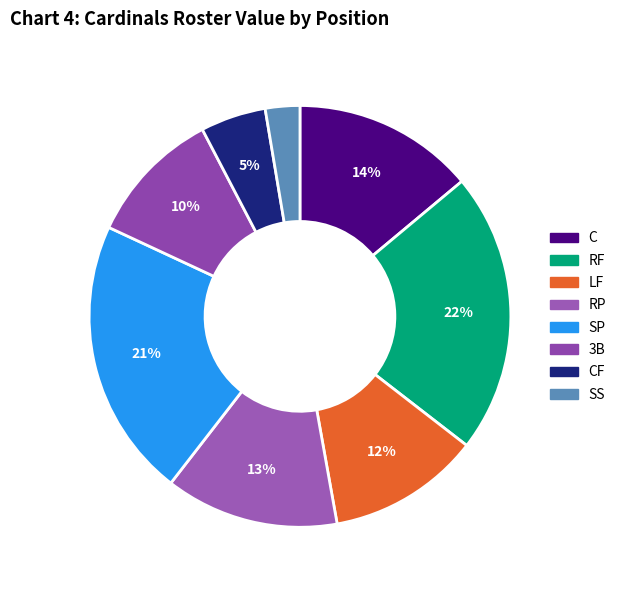

How many segments does this pie chart have?

8